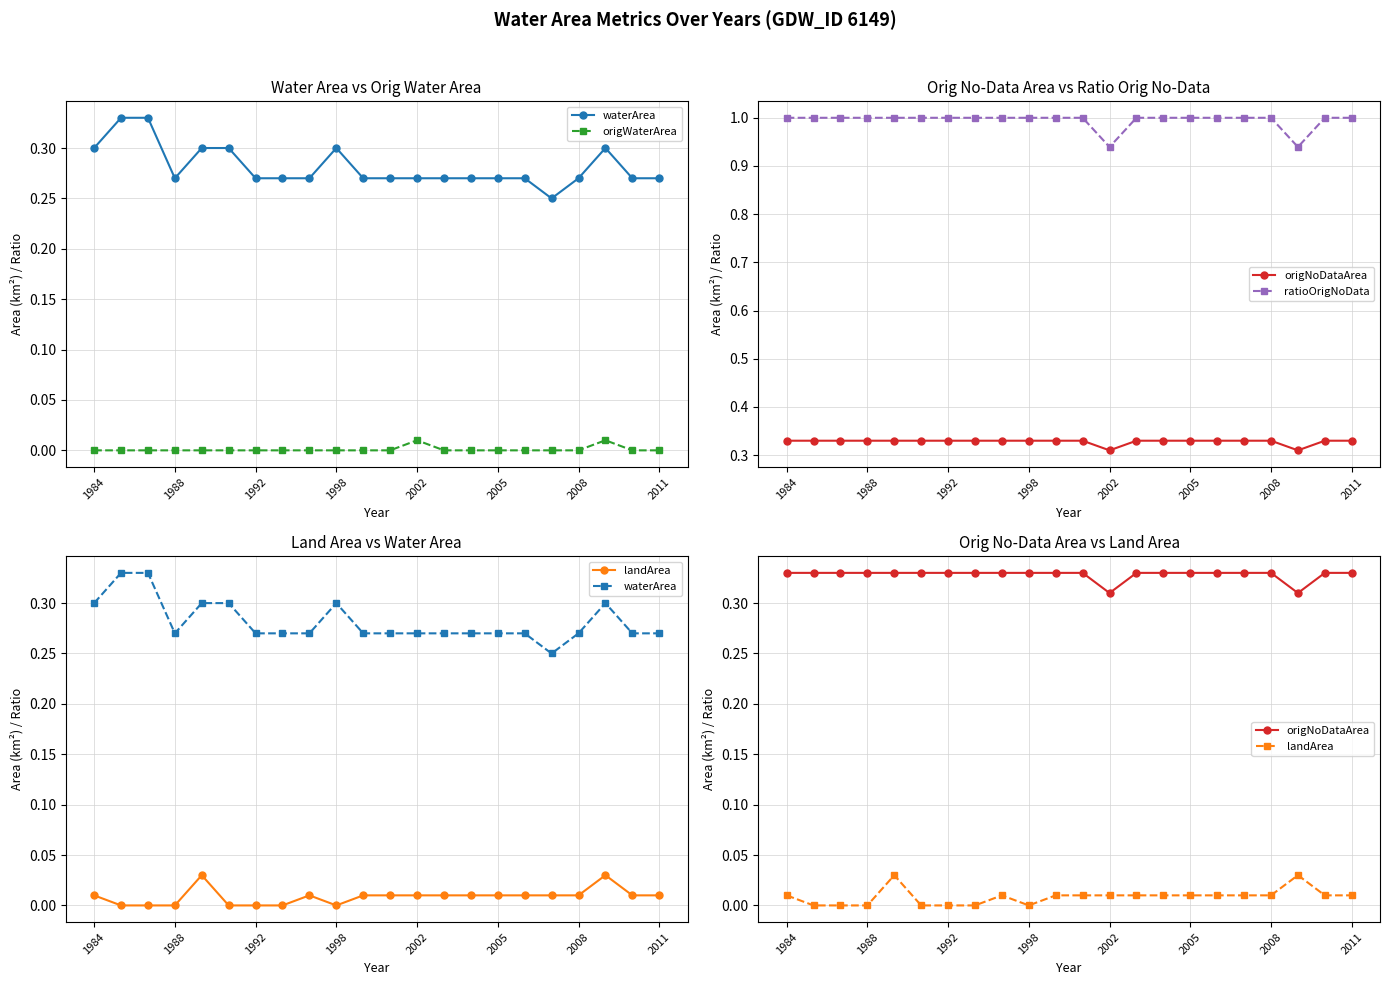

How many lines are shown in the chart?

5